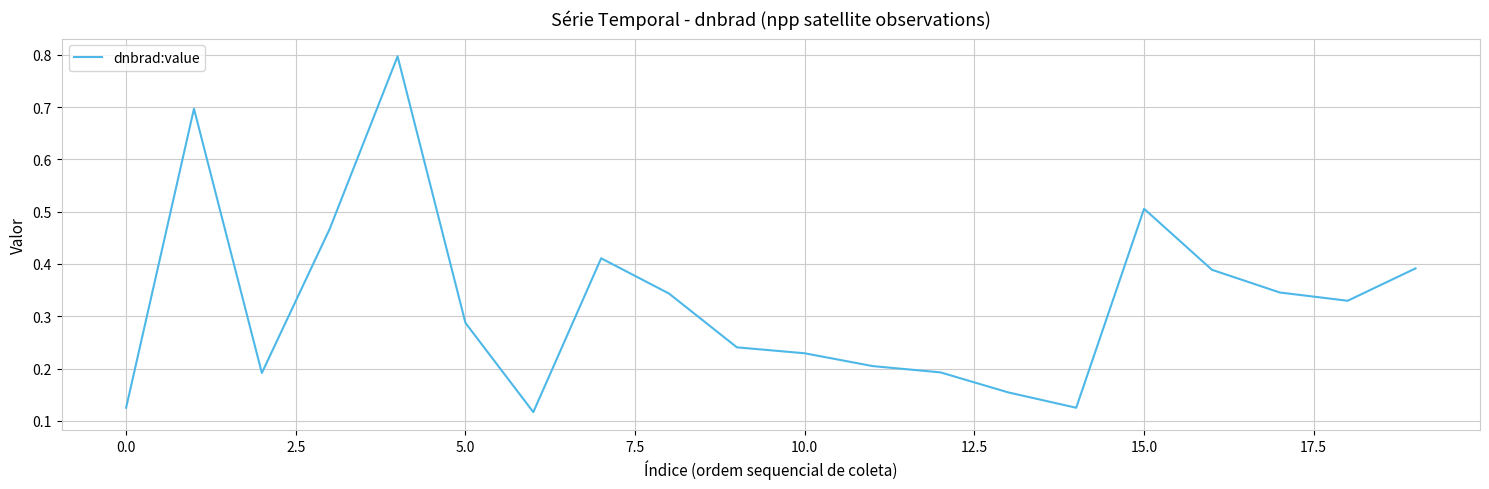

What is the difference between the maximum and minimum values?

0.7